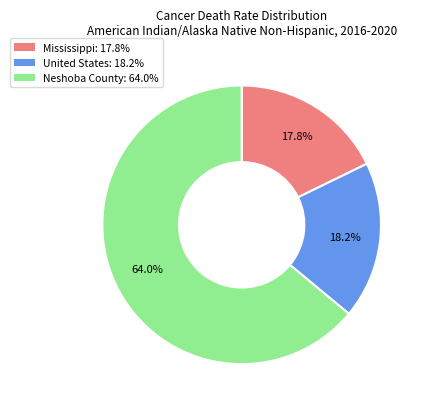

What is the ratio of the value at Neshoba County to the value at United States?

3.5